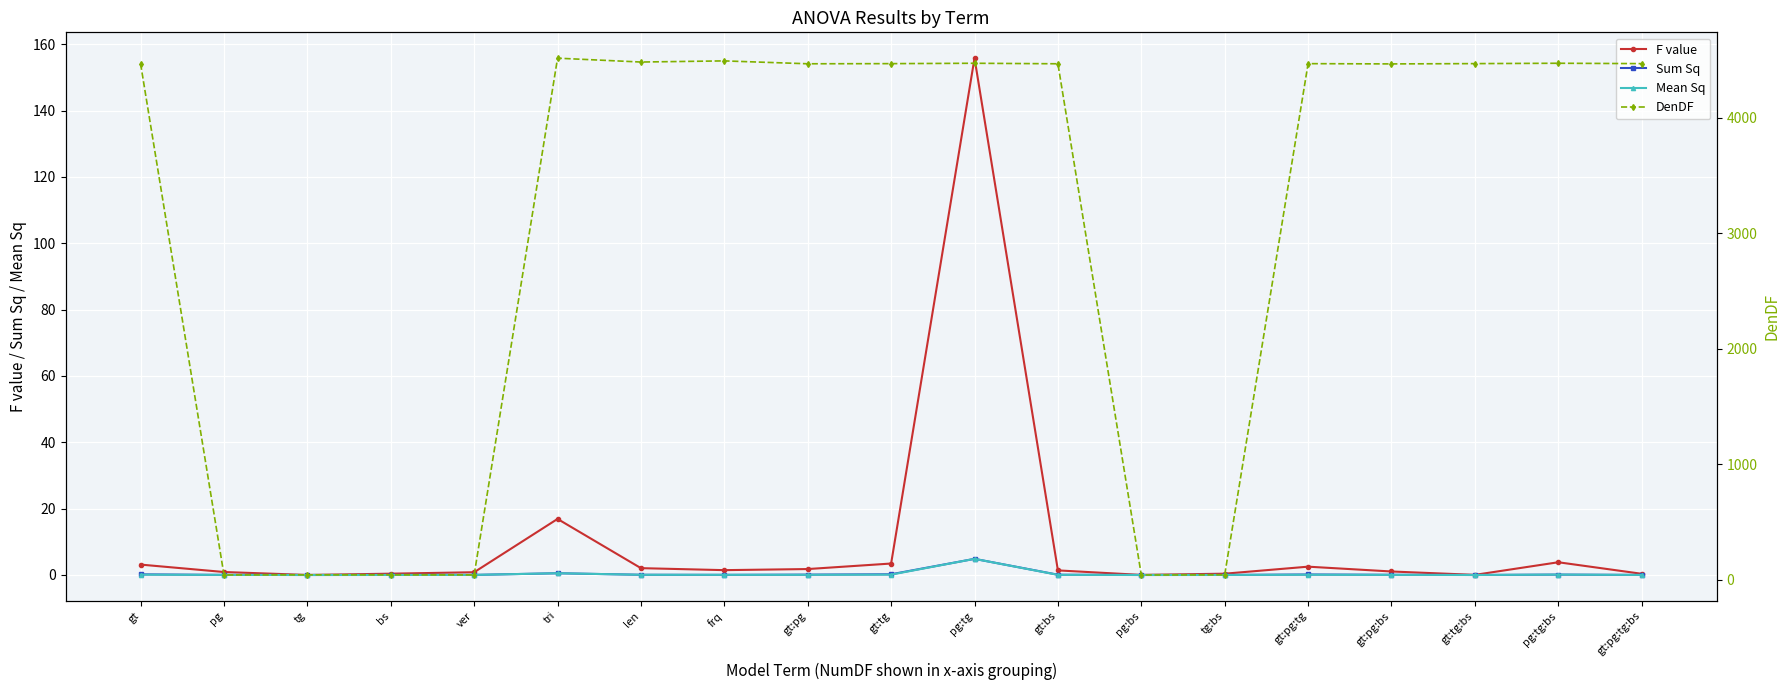

Is it true that F value equals 2.8 at gt:pg?

False